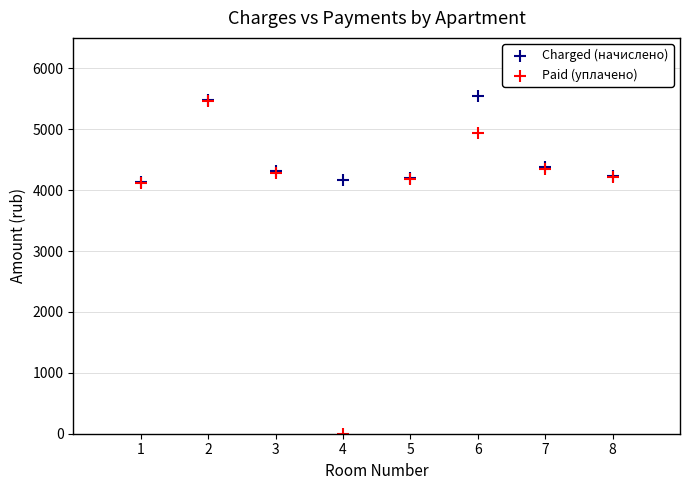

Which series has the widest spread of Y values?

Paid (уплачено)